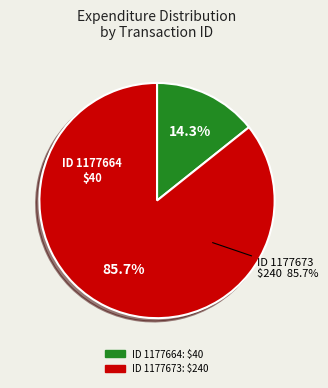

Between 1177673 and 1177664, which is larger?

1177673